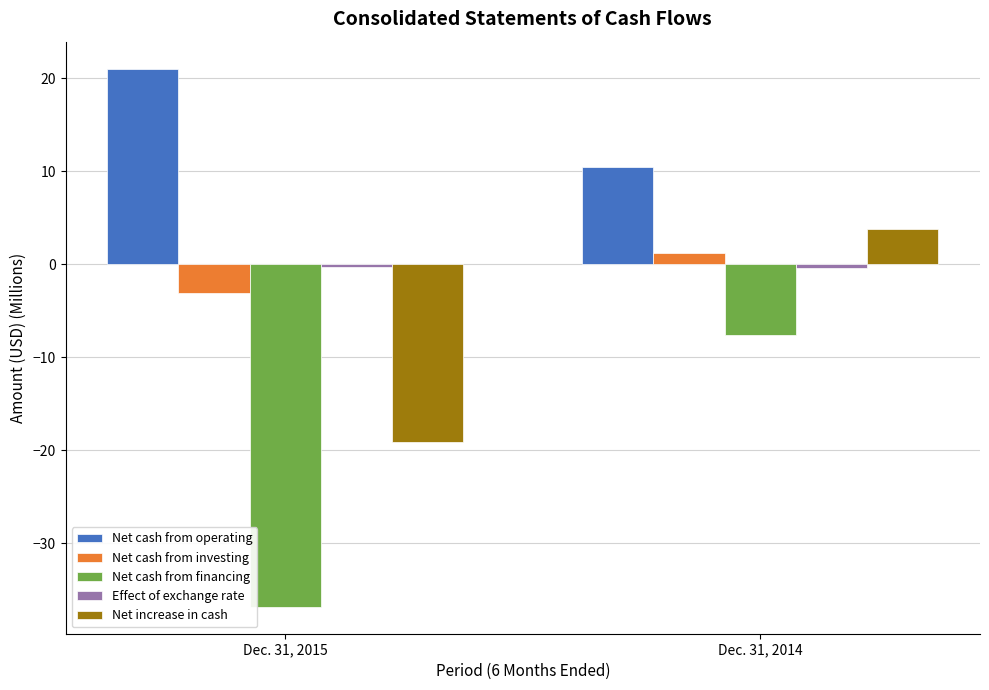

How many bars are there in each group?

5